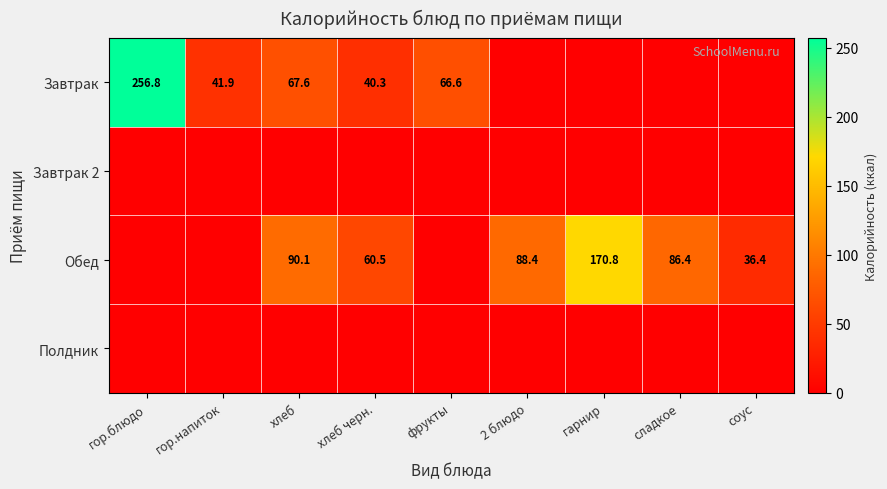

Is it true that Обед equals 109.6 at гарнир?

False